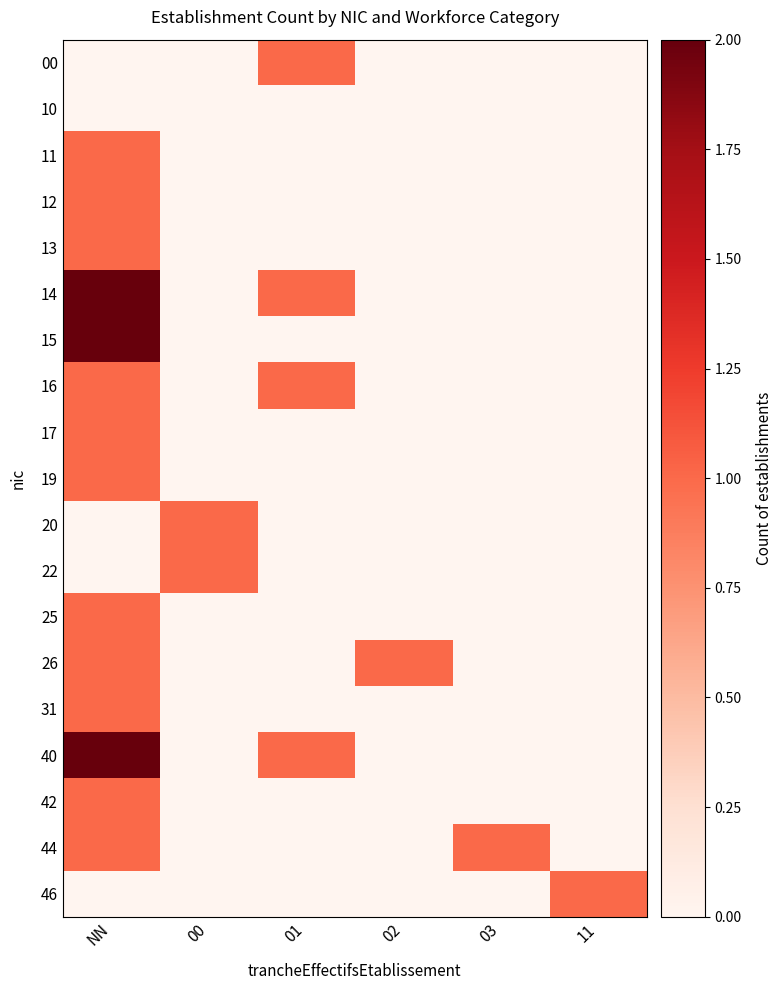

What is the greatest value displayed?

2